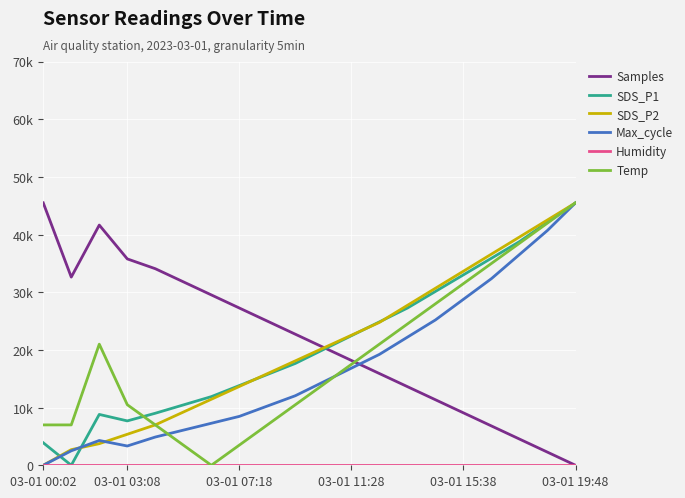

Which series has the largest range (max minus min)?

Samples